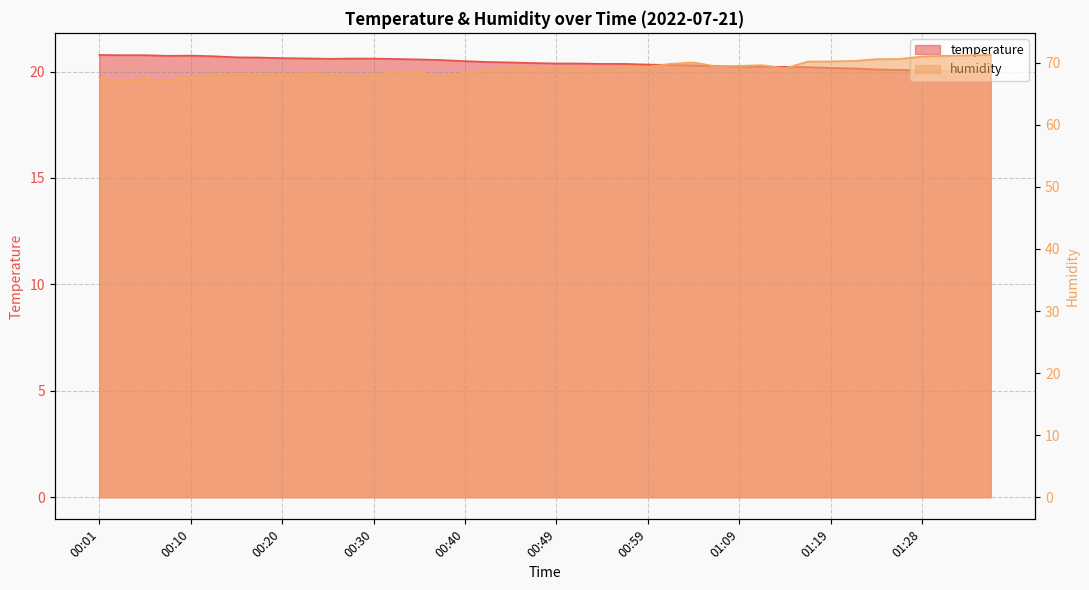

At which category does the chart reach its peak across all series?

01:36